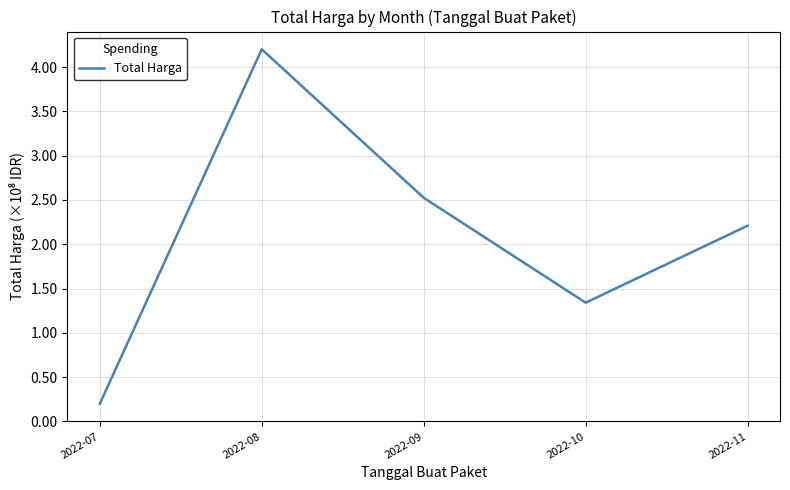

The chart shows a value of 4.2 at 2022-08. True or false?

True